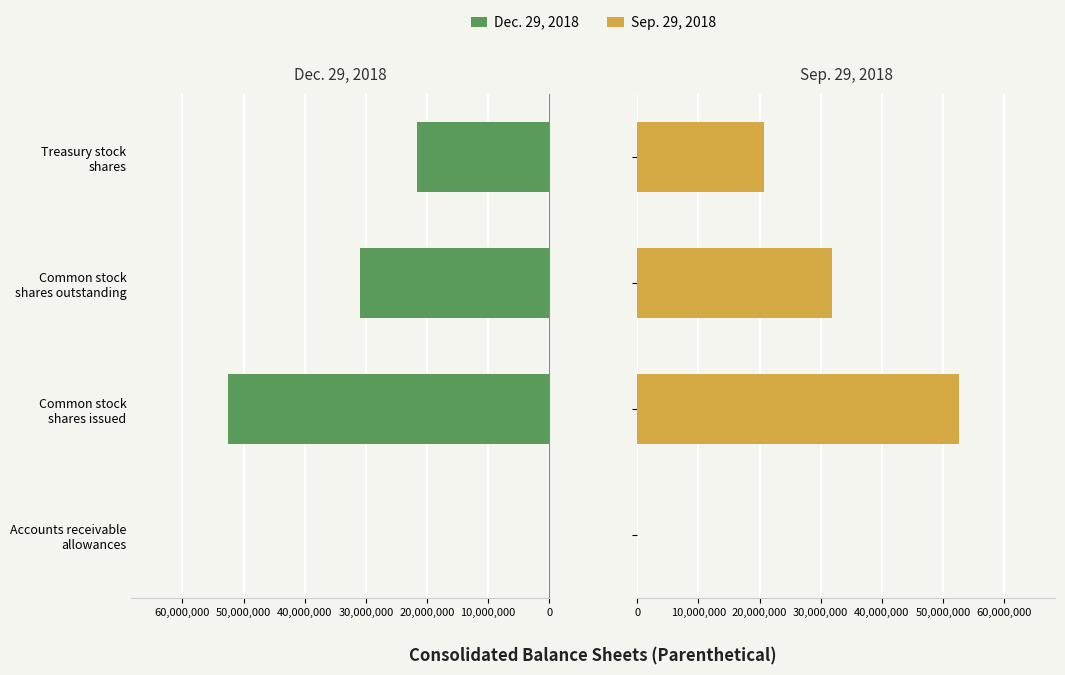

Which series changed the most between Accounts receivable allowances and Common stock shares outstanding?

Sep. 29, 2018